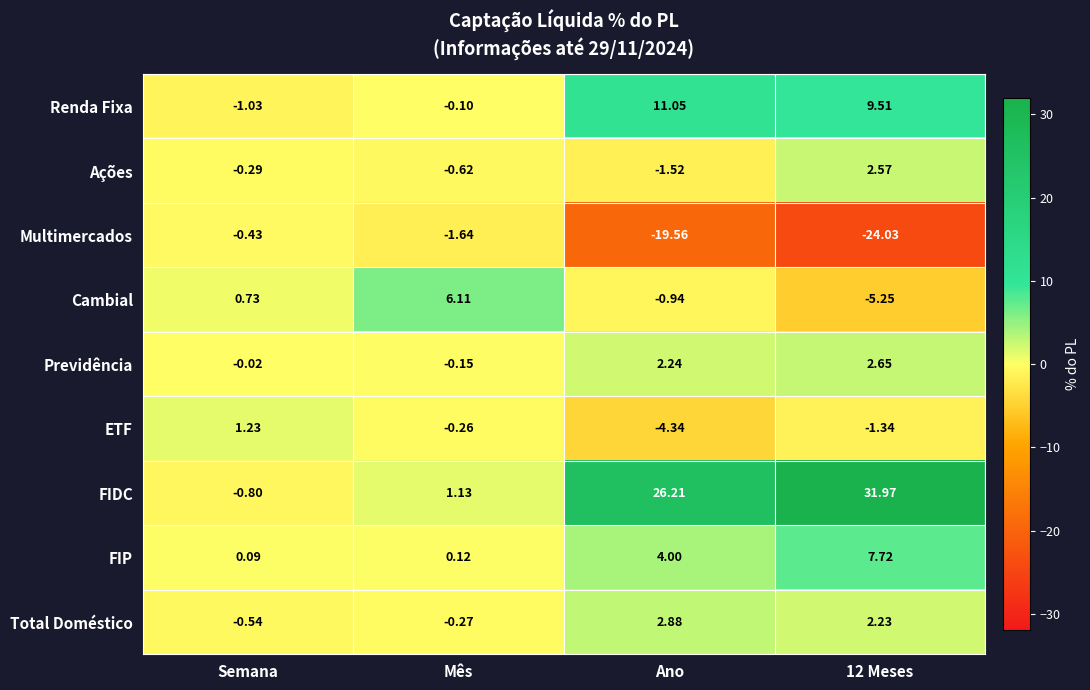

Which series changed the most between Semana and Ano?

FIDC